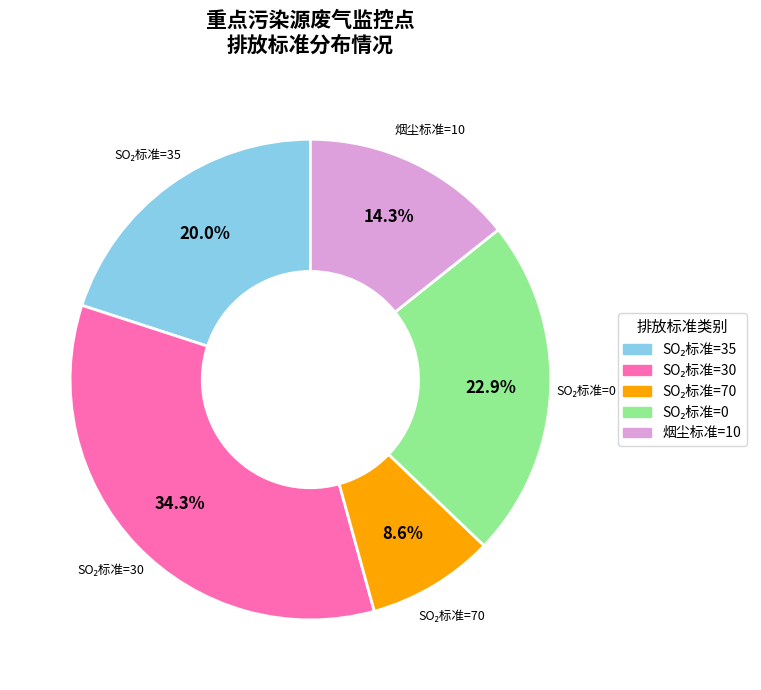

Is there a majority slice in this chart?

No